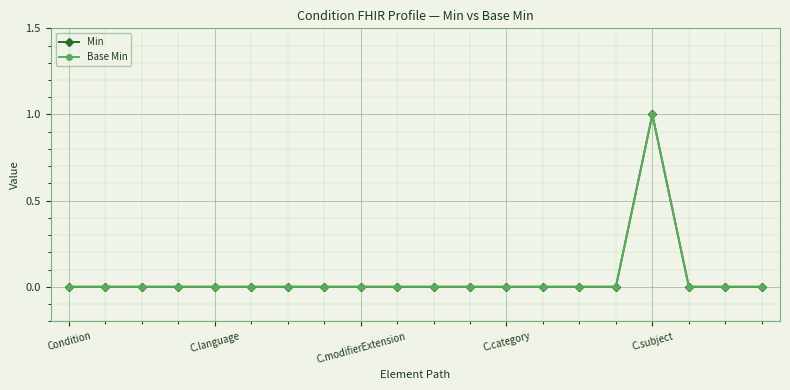

Is this an area chart (filled region under the line)?

No